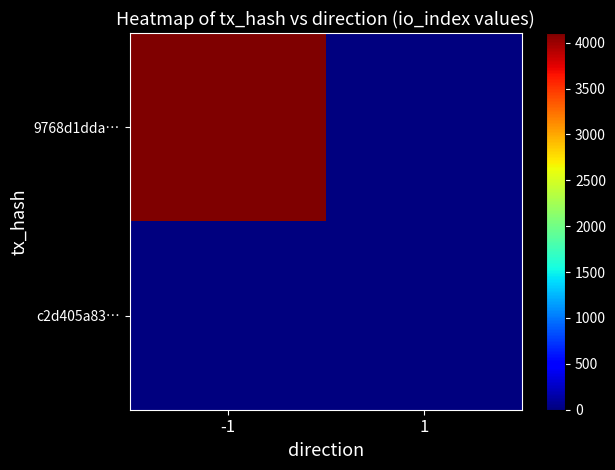

Reading left to right, list all the values displayed in this chart.

9768d1dda…: -1=4105	1=0
c2d405a83…: -1=0	1=0